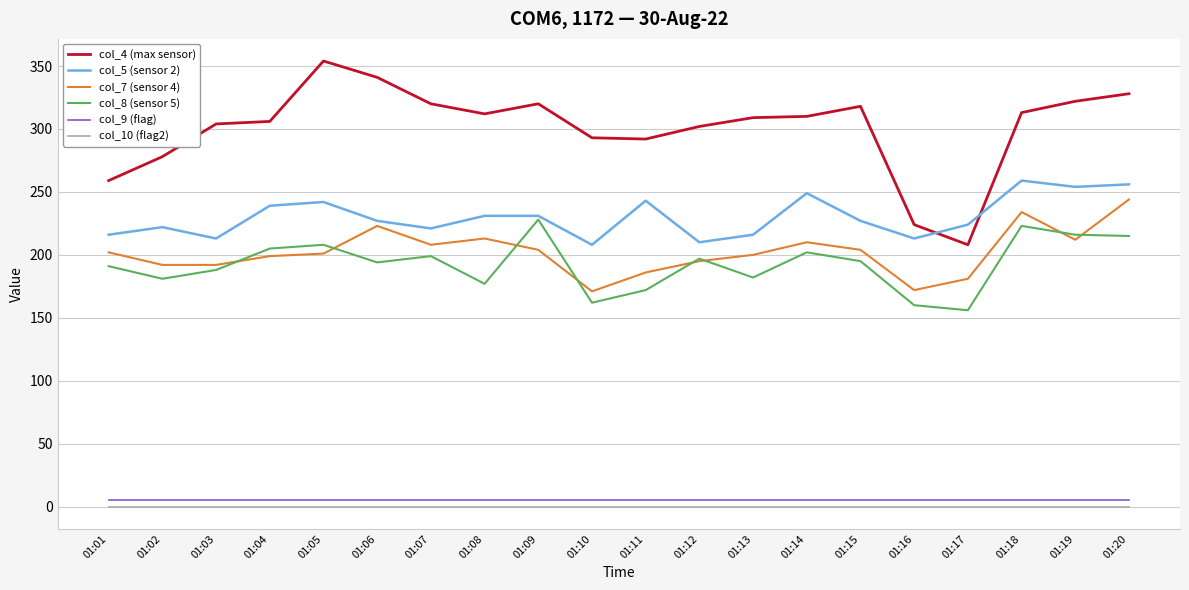

True or false: col_7 (sensor 4) and col_8 (sensor 5) intersect in this chart.

True